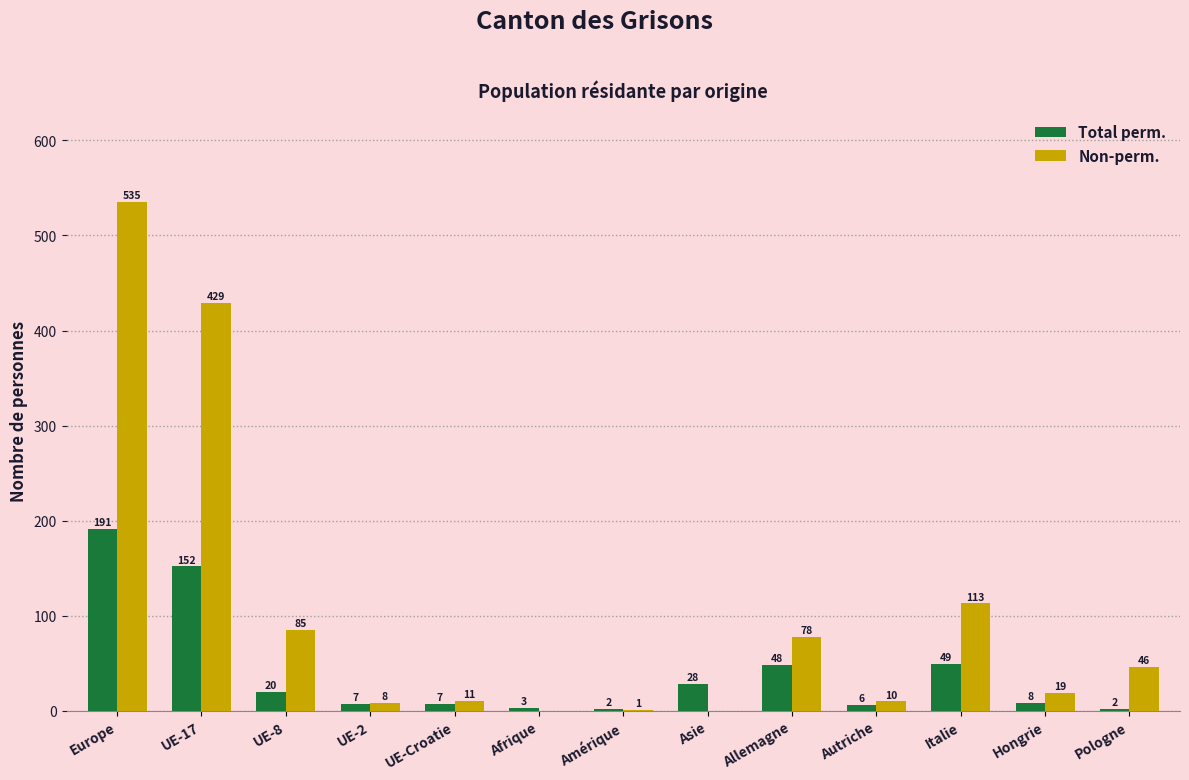

What are all the series names shown in the legend?

Total perm., Non-perm.